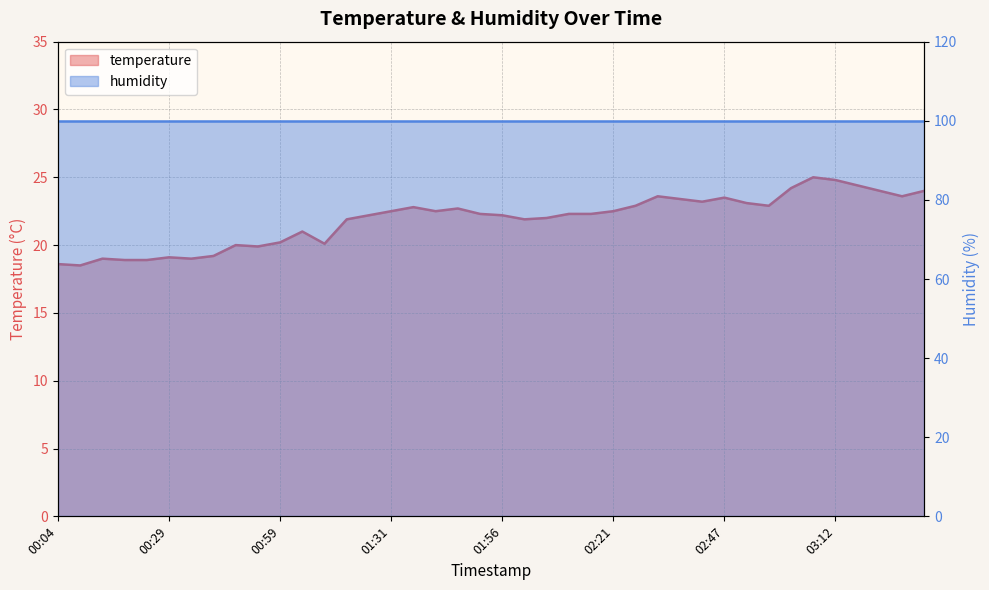

True or false: there are more than 0 points higher than both neighbors.

True